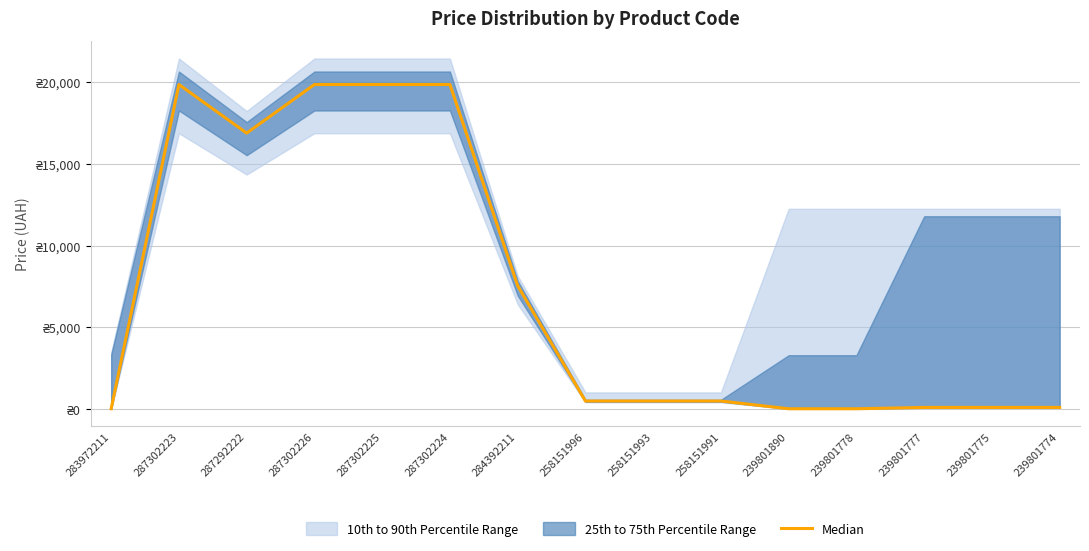

Rank the categories by value from highest to lowest.

287302223, 287302226, 287302225, 287302224, 287292222, 284392211, 258151996, 258151993, 258151991, 239801777, 239801775, 239801774, 283972211, 239801890, 239801778